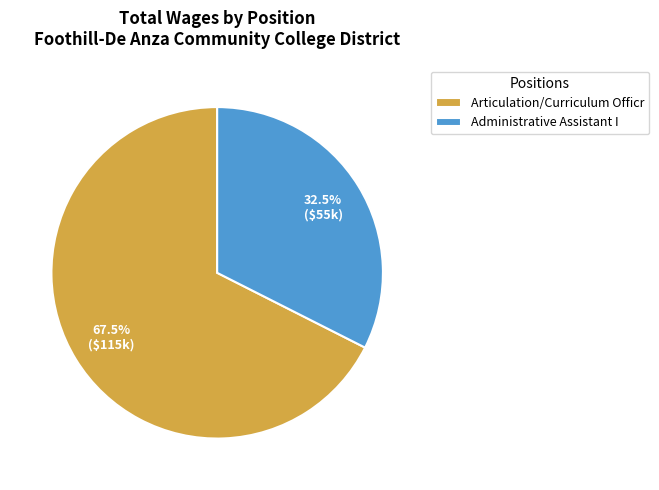

What portion of the pie excludes Articulation/Curriculum Officr?

32.5%